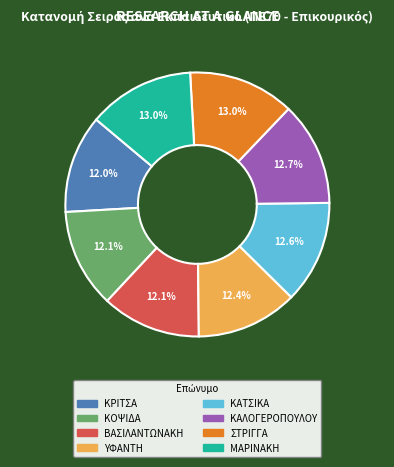

To the nearest percent, what is the average slice percentage?

12%